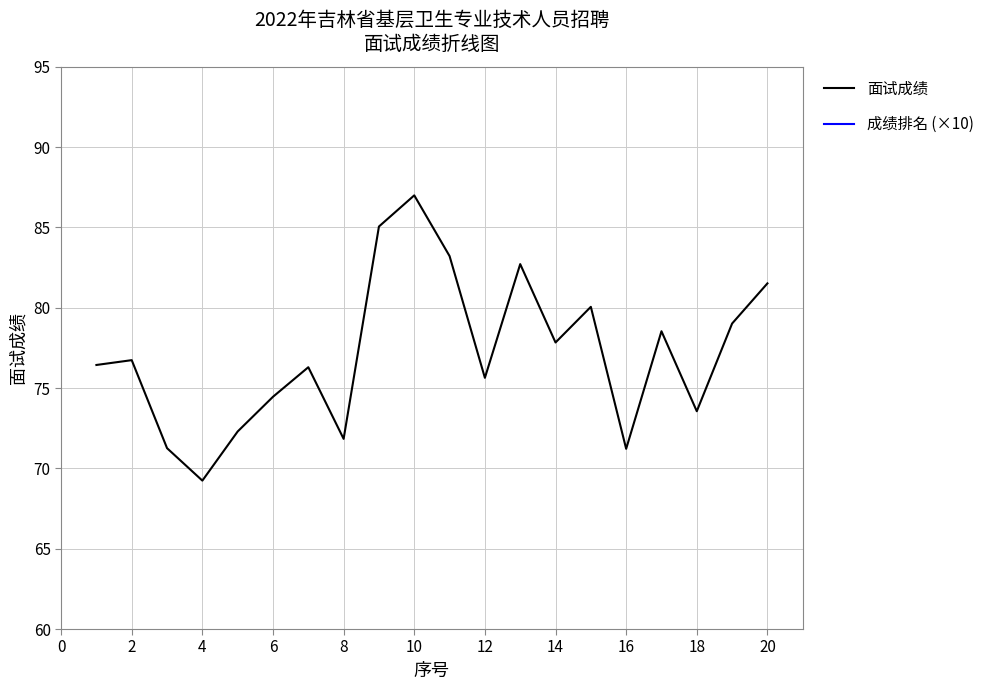

What is the average value of the 面试成绩 series?

77.2